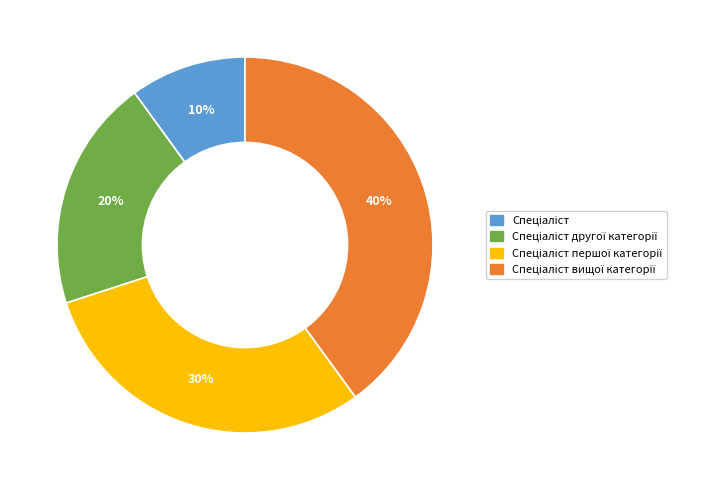

Does any single category account for the majority?

No